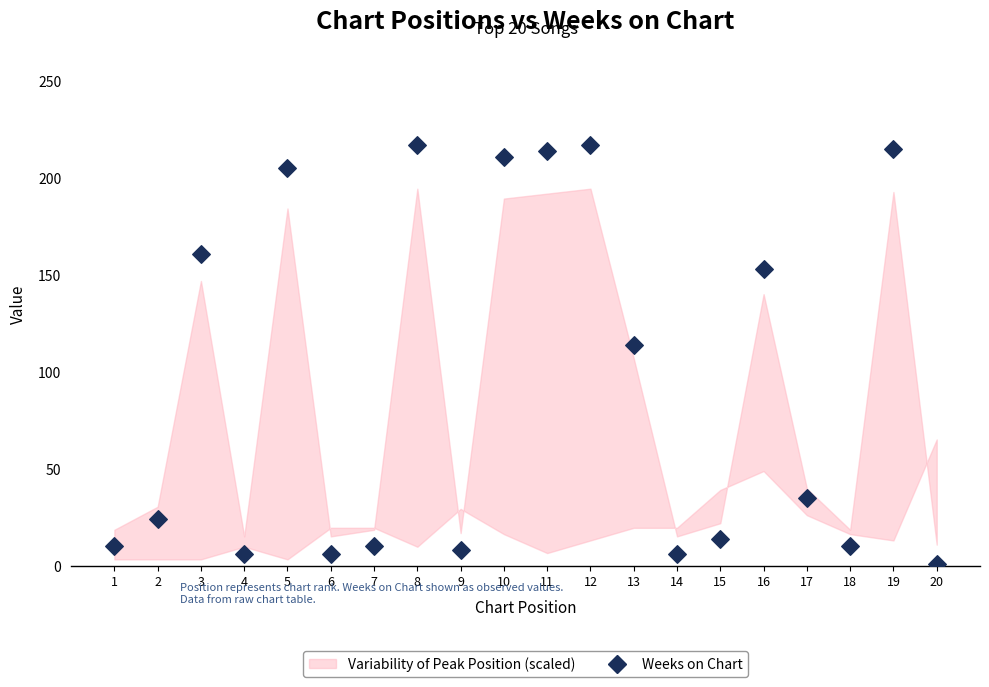

What Y value in the scatter plot is closest to 109?

114